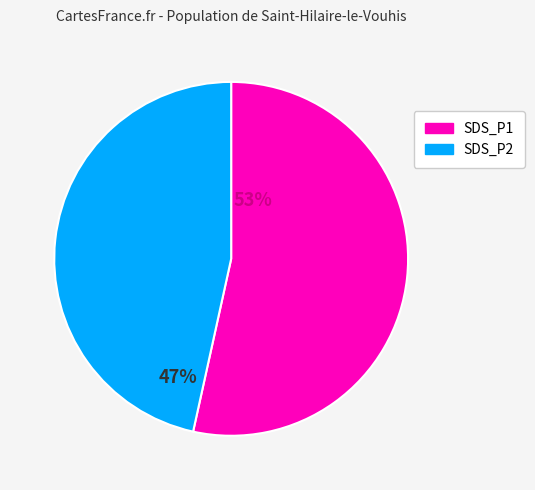

Combined, do SDS_P1 and SDS_P2 account for over 50%?

Yes